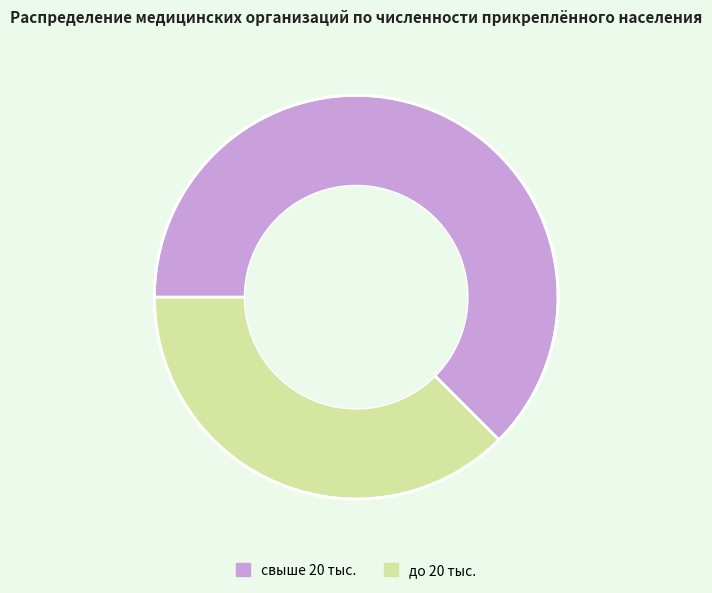

Is the sum of свыше 20 тыс. and до 20 тыс. greater than half?

Yes